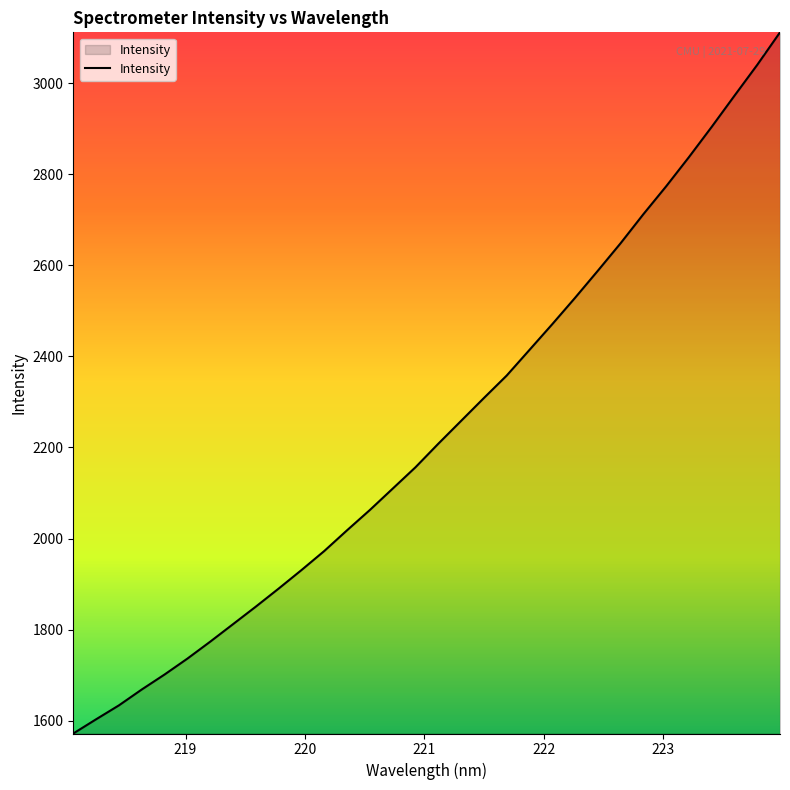

What is the maximum value shown in the chart?

3111.9